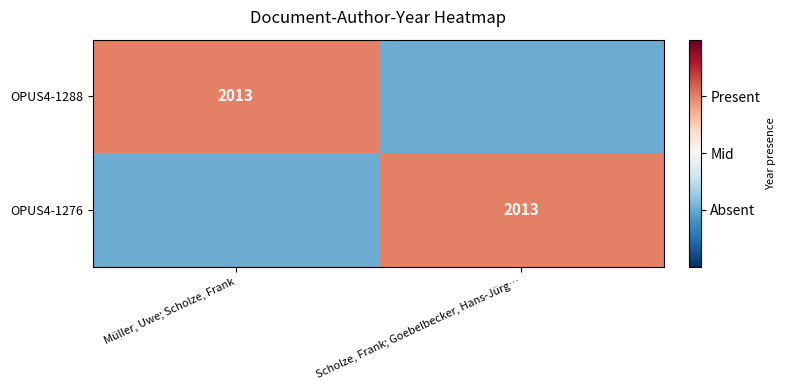

The value of OPUS4-1288 at Müller, Uwe; Scholze, Frank is 2013. True or false?

True